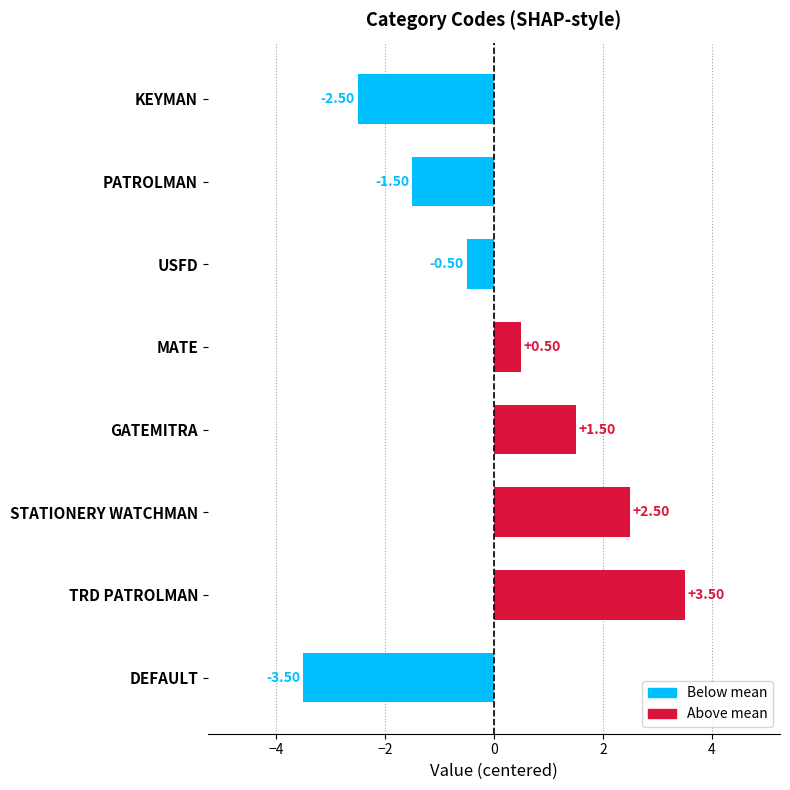

What is the difference between the maximum and minimum values?

7.0